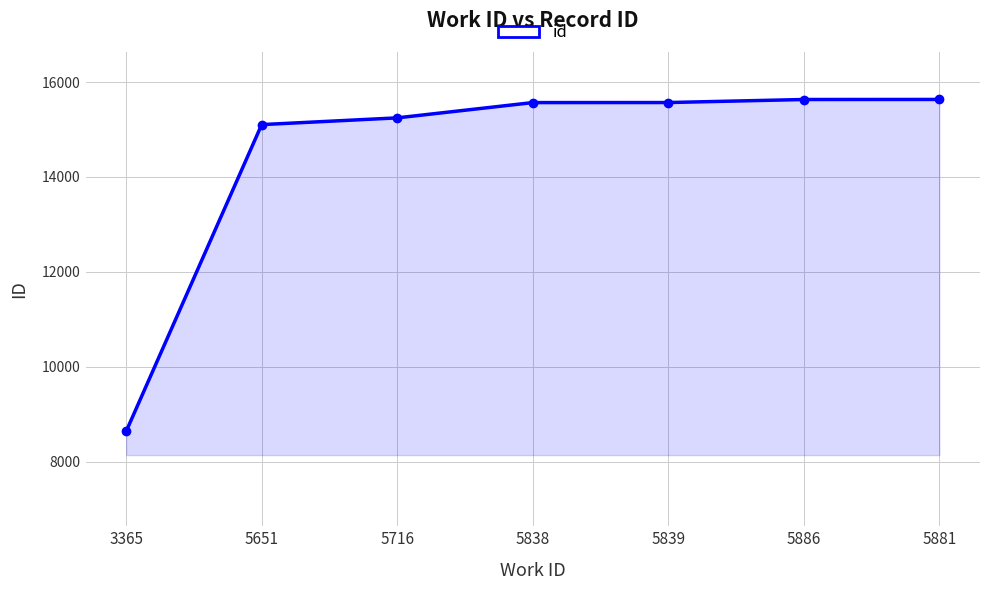

What is the approximate value at 3365, to the nearest 50?

8650